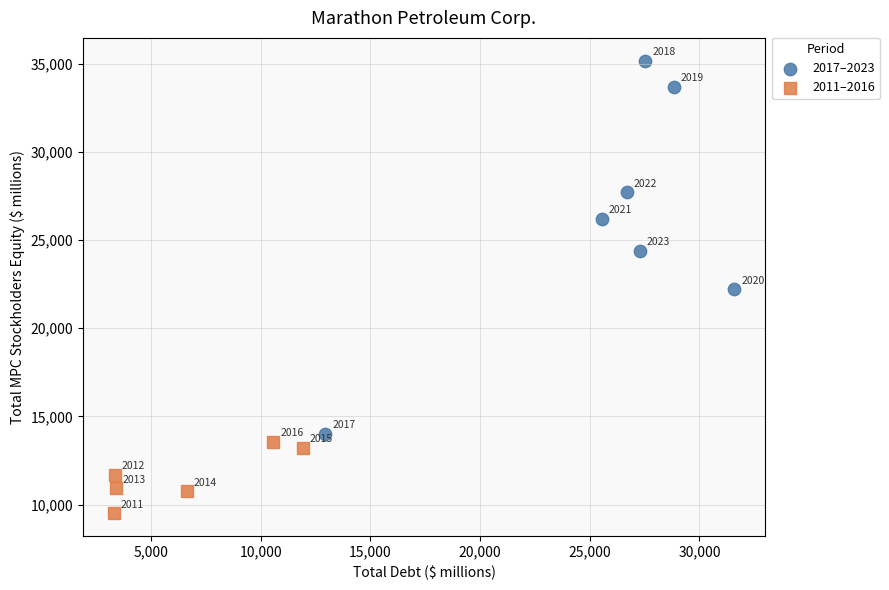

Which series reaches the maximum Y coordinate?

2017–2023